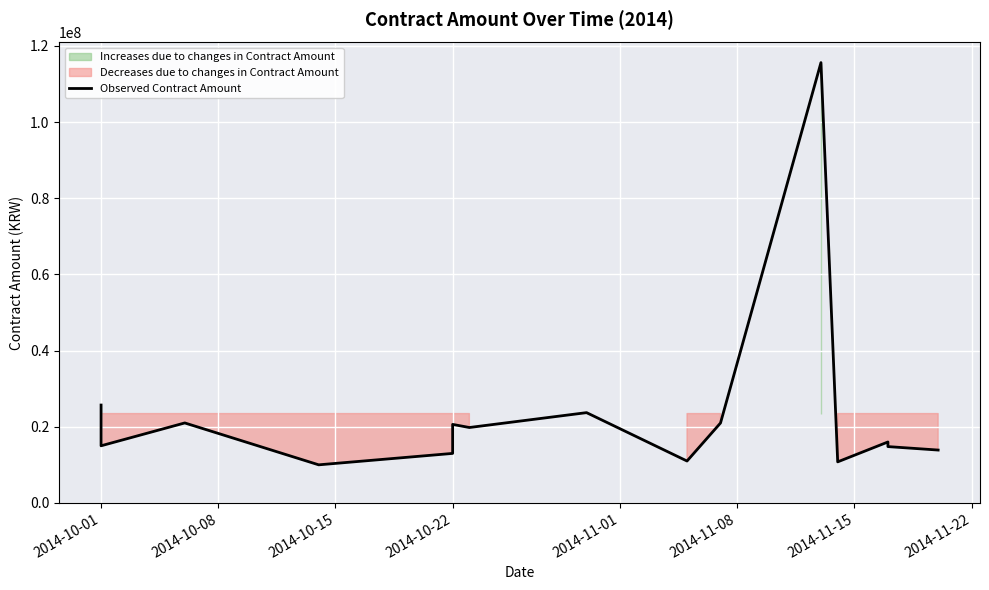

What is the sum of all values?

351869870